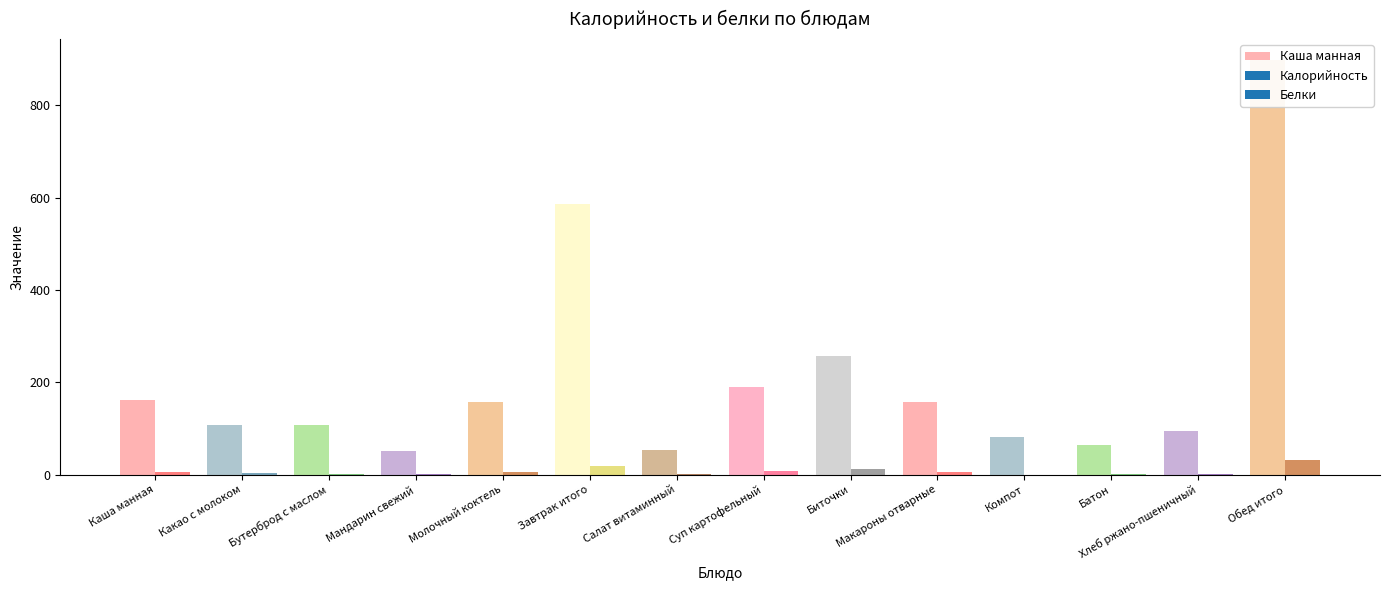

Which category has the highest value in the Калорийность series?

Обед итого